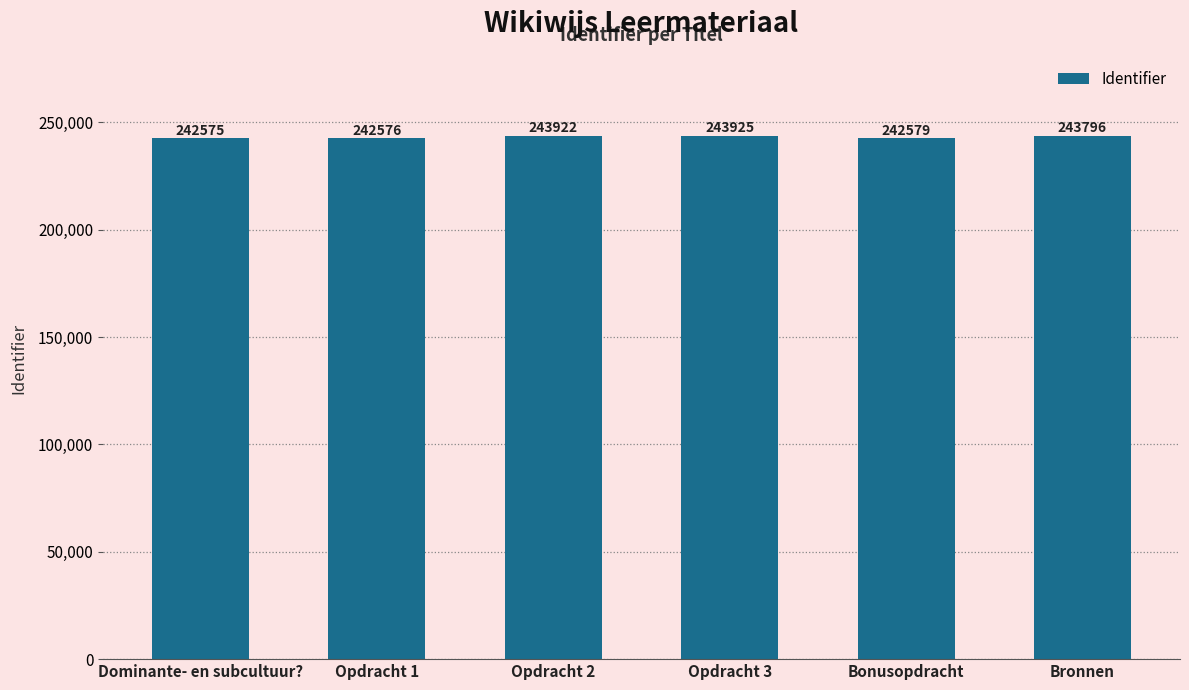

Rank the categories by value from highest to lowest.

Opdracht 3, Opdracht 2, Bronnen, Bonusopdracht, Opdracht 1, Dominante- en subcultuur?